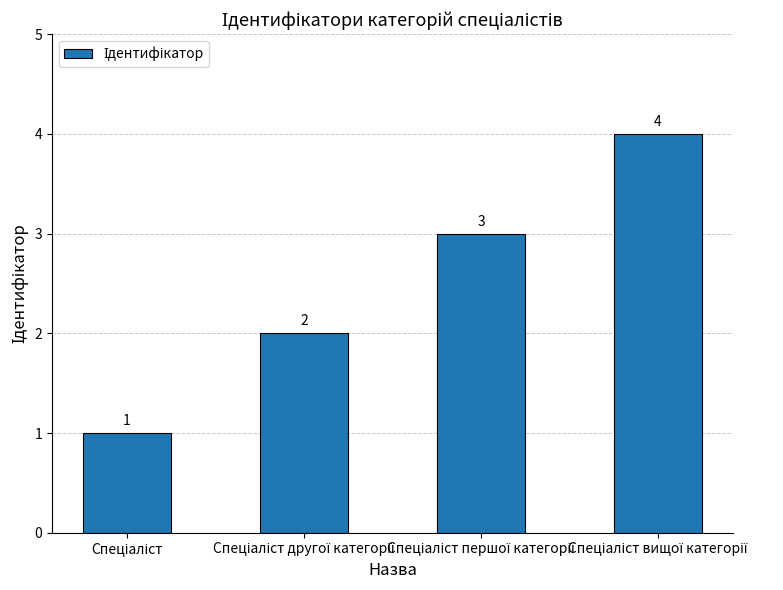

What is the difference between the maximum and minimum values?

3